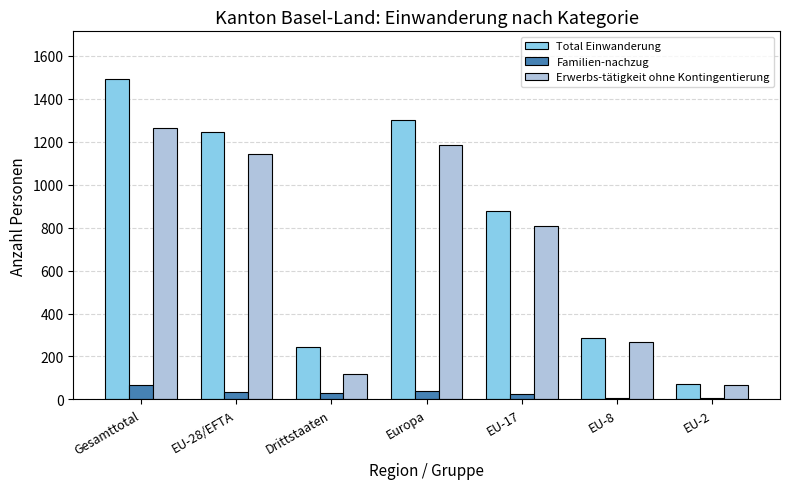

What is the greatest value displayed?

1491